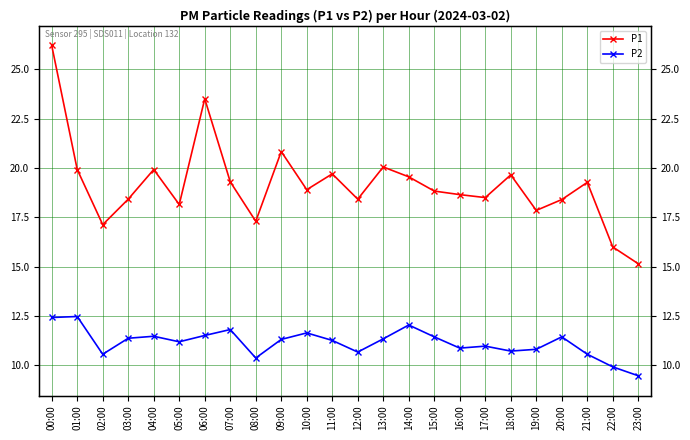

What is the label of the 5th point from the right?

19:00